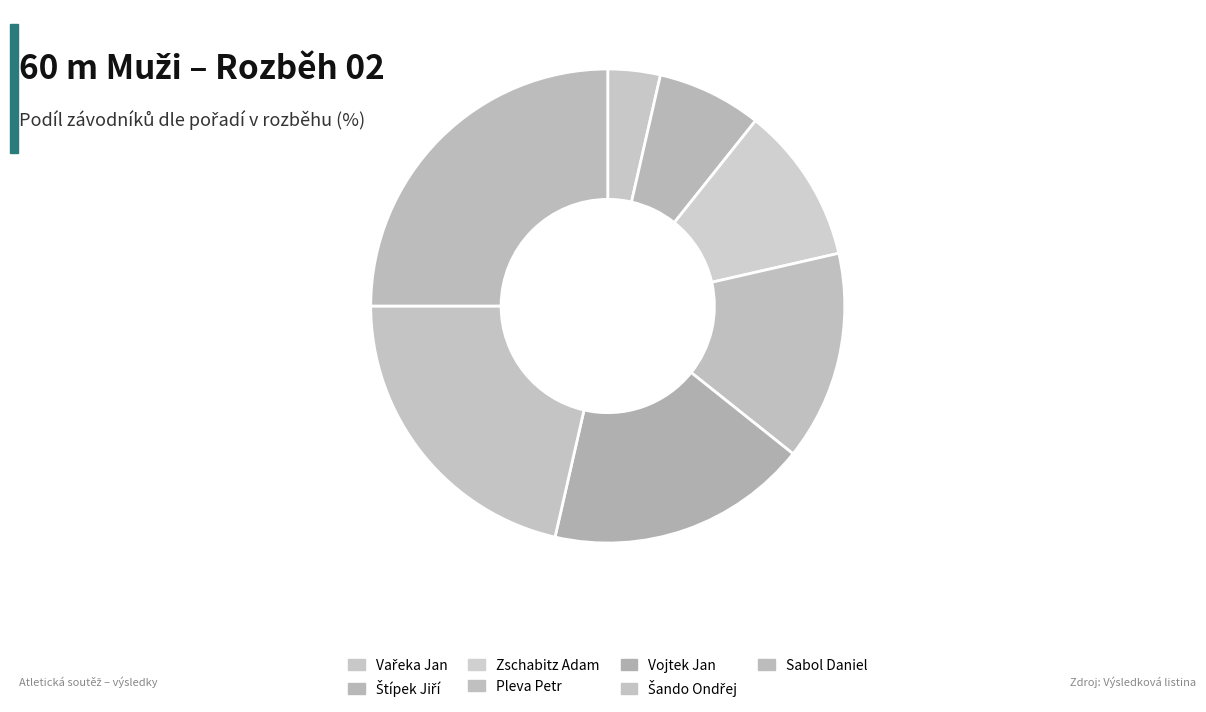

How many segments does this pie chart have?

7